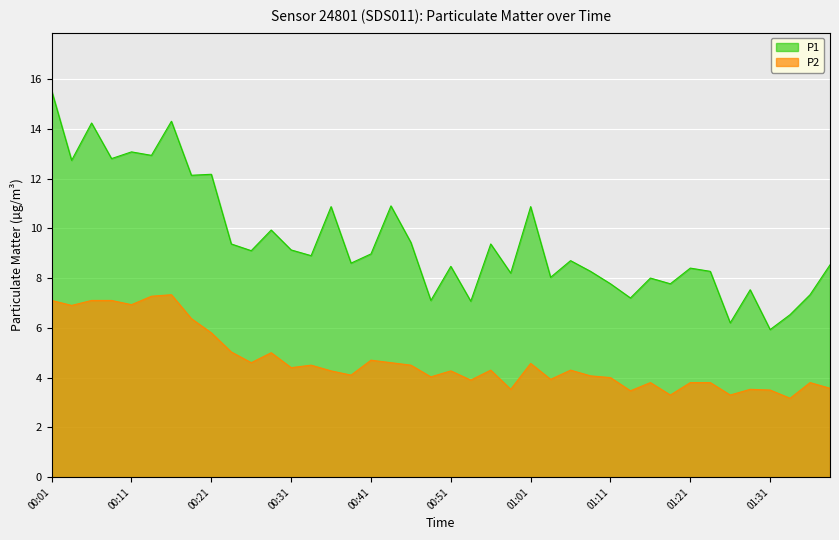

What is the average value of the P2 series?

4.7